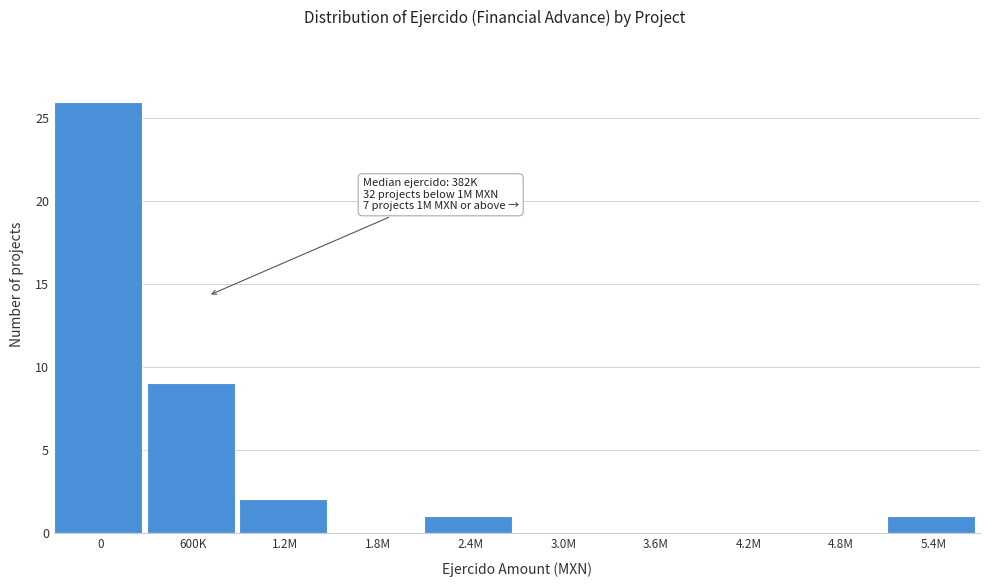

Reading right to left, what are all the values shown in this chart?

5.4M=1	4.8M=0	4.2M=0	3.6M=0	3.0M=0	2.4M=1	1.8M=0	1.2M=2	600K=9	0=26